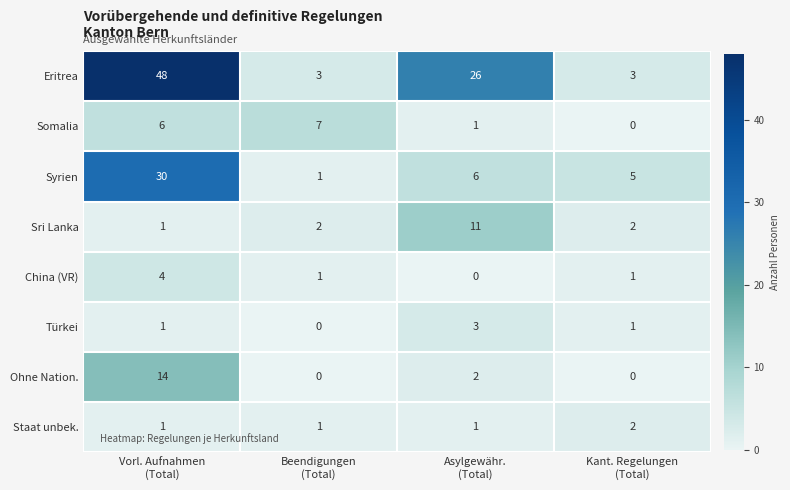

What is the spread (max minus min) of values at Beendigungen
(Total)?

7